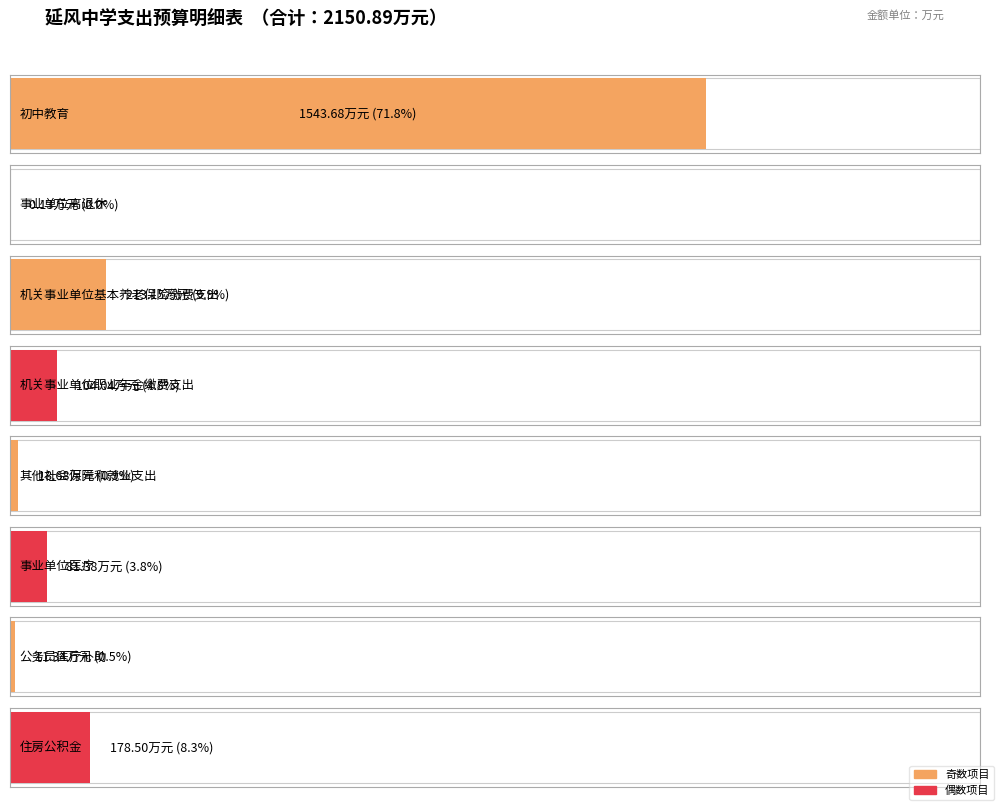

Where is the data nearest to the value 771?

机关事业单位基本养老保险缴费支出